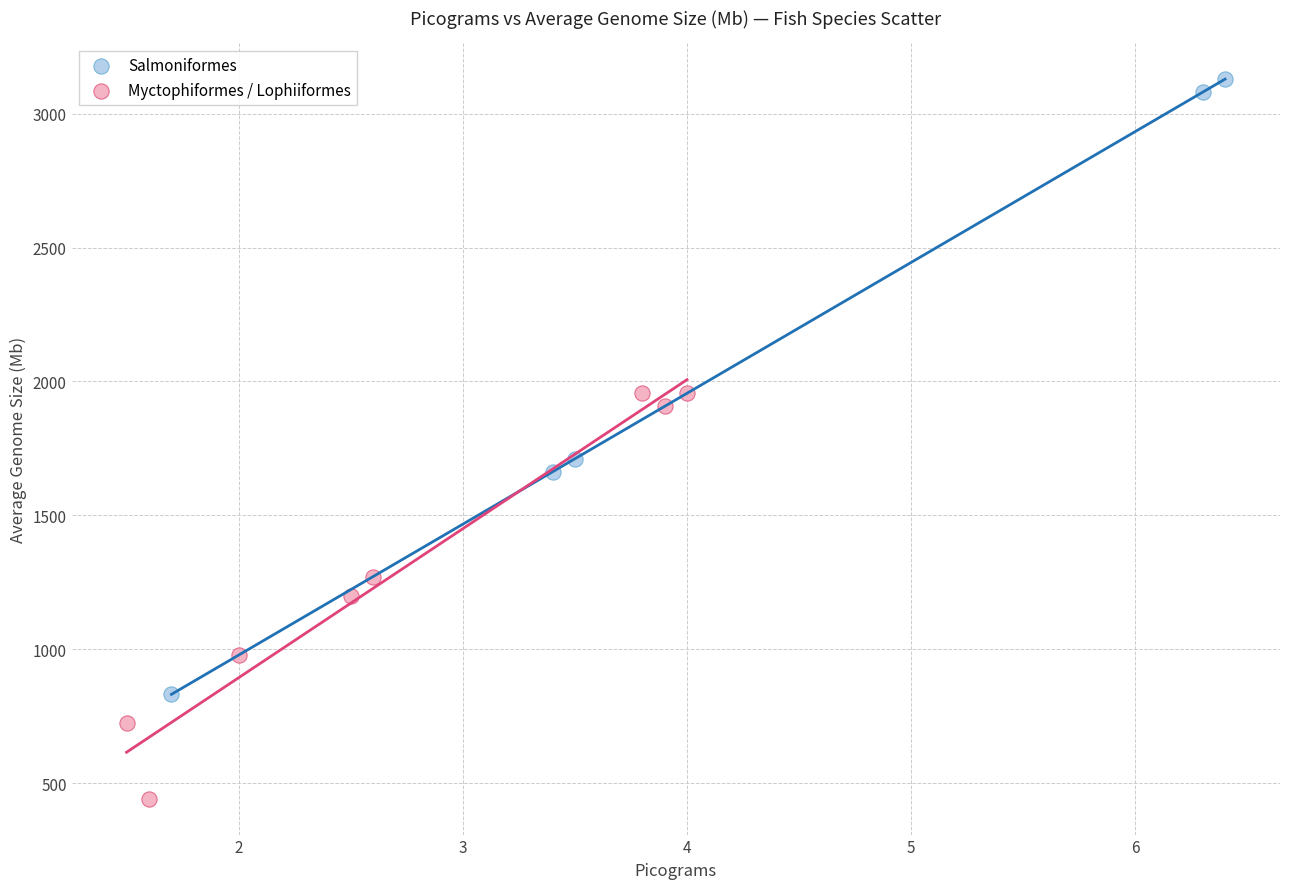

Which series reaches the minimum Y coordinate?

Myctophiformes / Lophiiformes